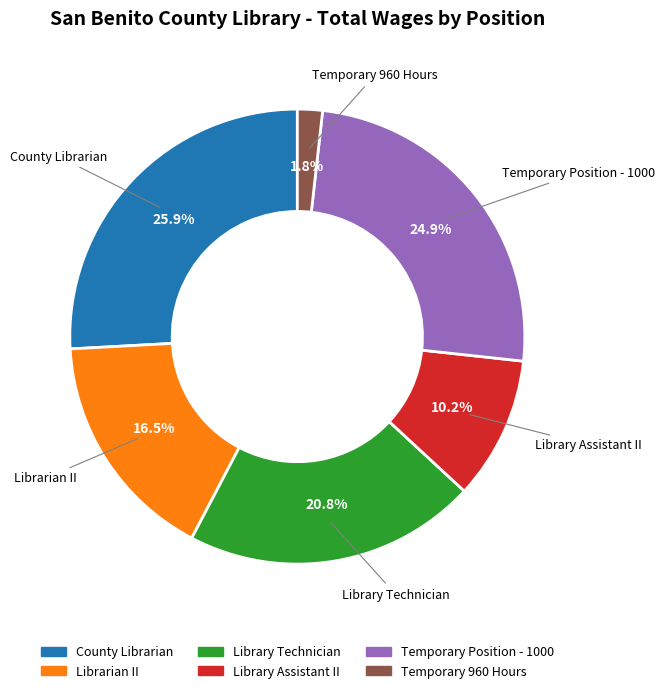

Count the number of slices in the pie.

6